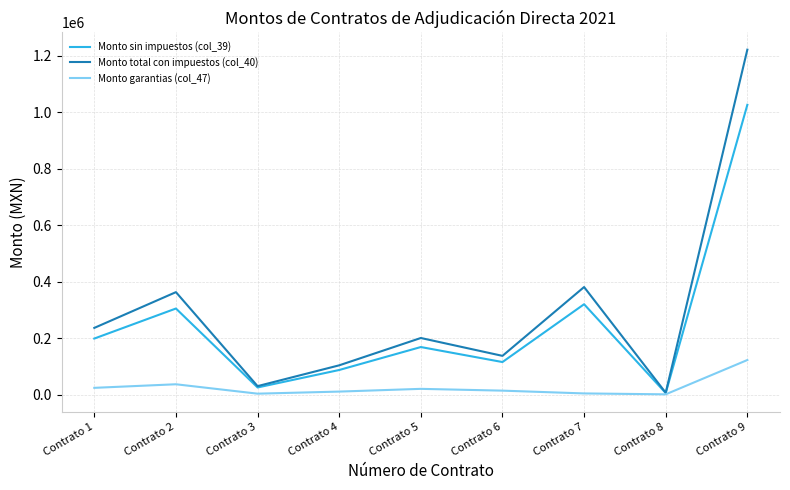

List the series in order of their peak value, highest first.

Monto total con impuestos (col_40), Monto sin impuestos (col_39), Monto garantias (col_47)